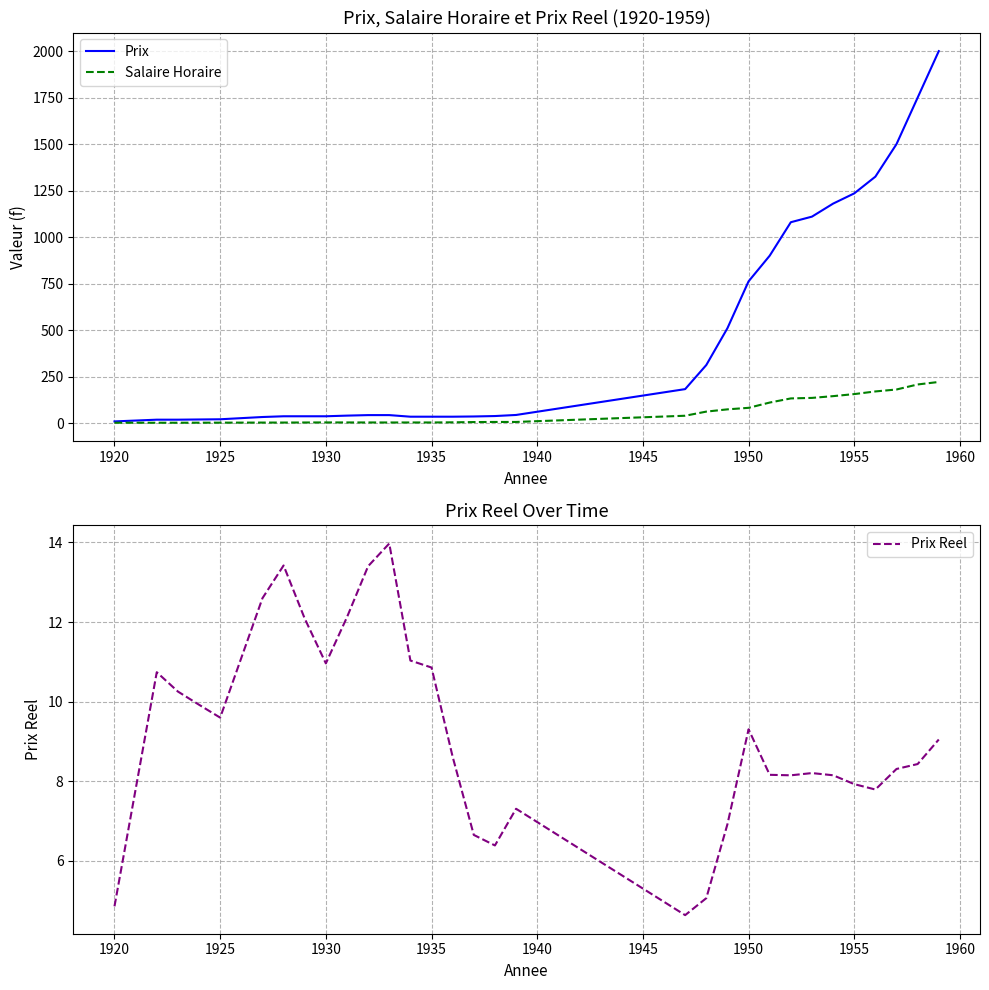

After their last crossing, which series has the higher values: Prix Reel or Salaire Horaire?

Salaire Horaire